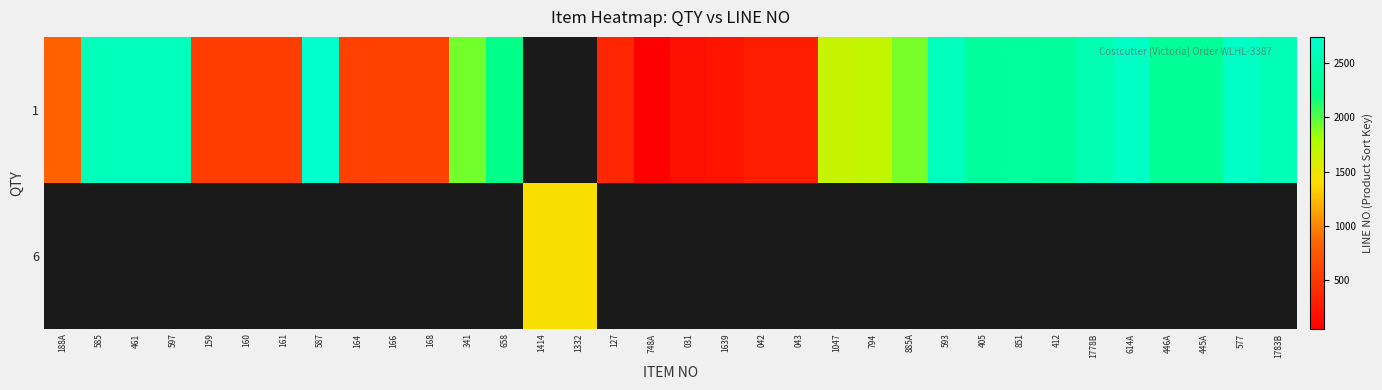

Is the value of 6 at 164 greater than the value of 1 at 043?

No